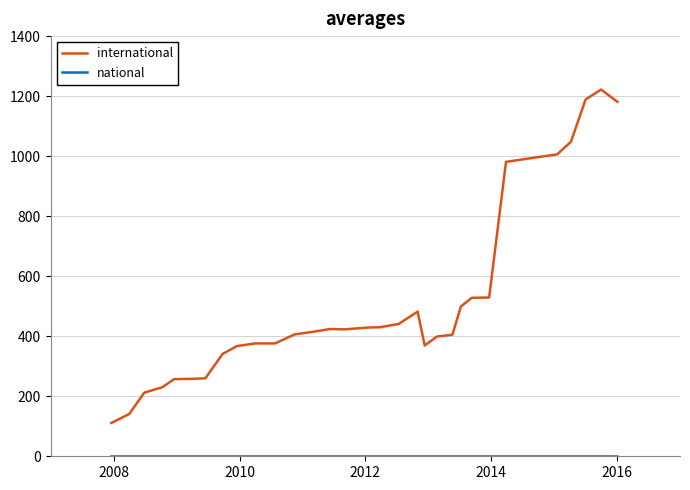

What is the greatest value displayed?

1222